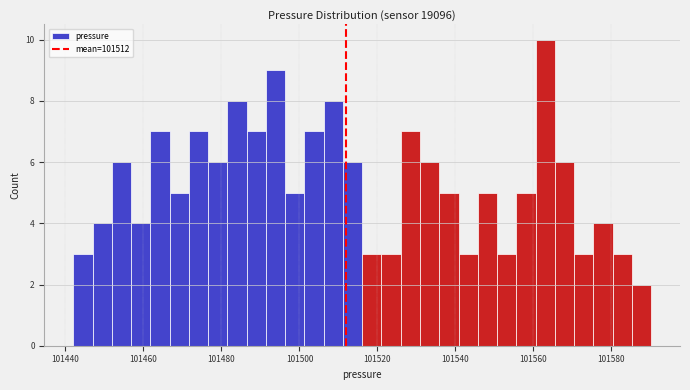

Read against the x-axis, roughly where is the centre of the tallest bar?

101564